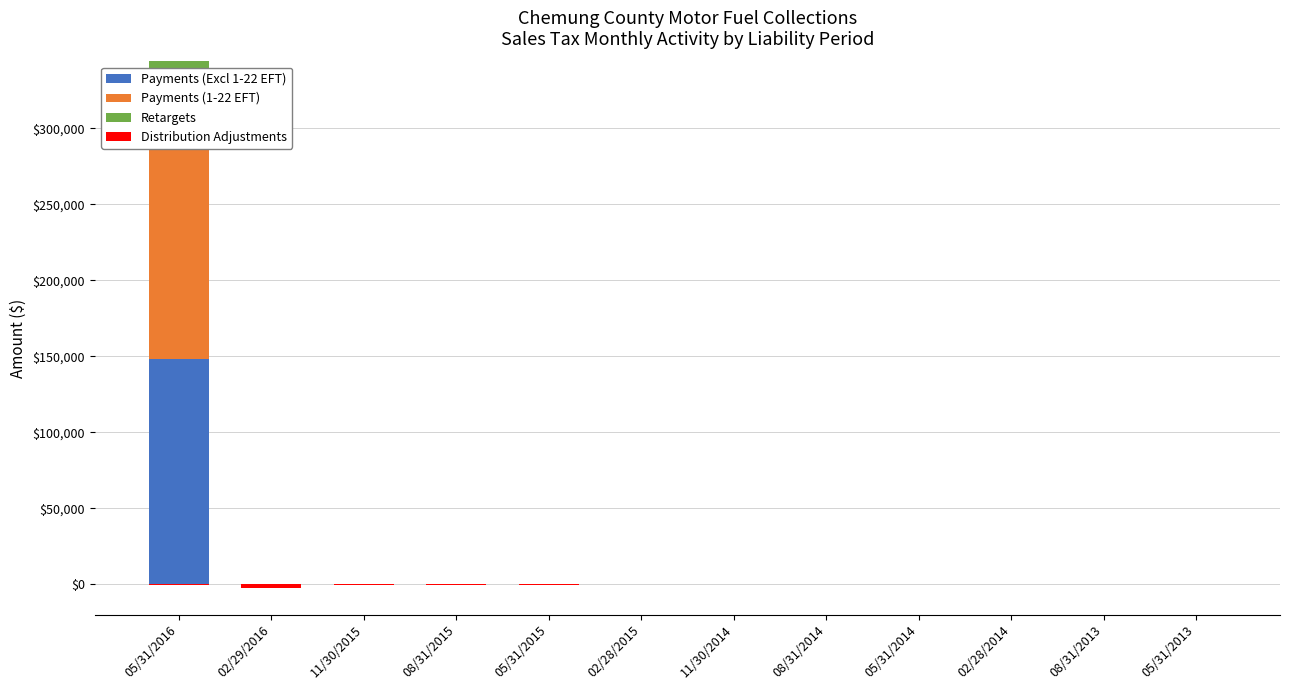

Where is Payments (1-22 EFT) nearest to the value 94712?

02/29/2016